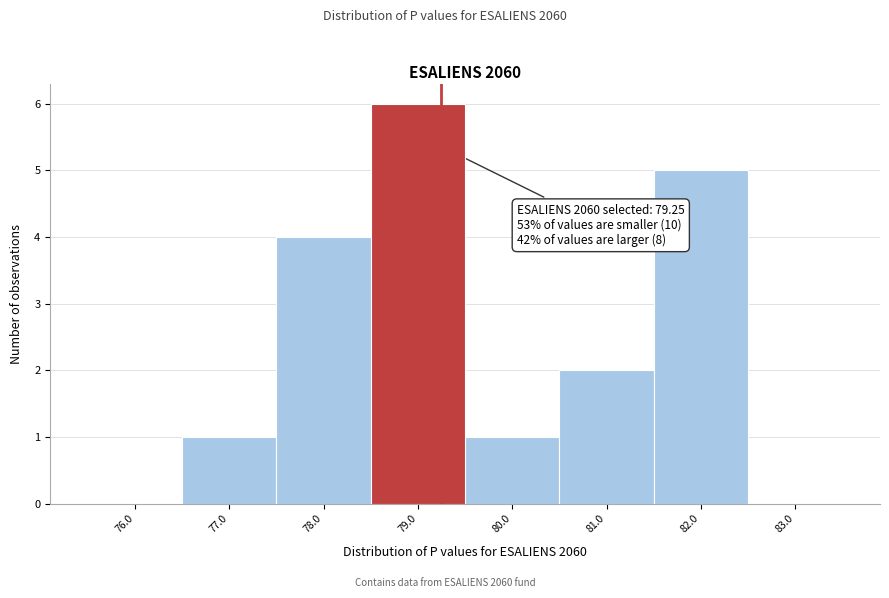

Which range on the x-axis has the tallest bar?

78.5 to 79.5